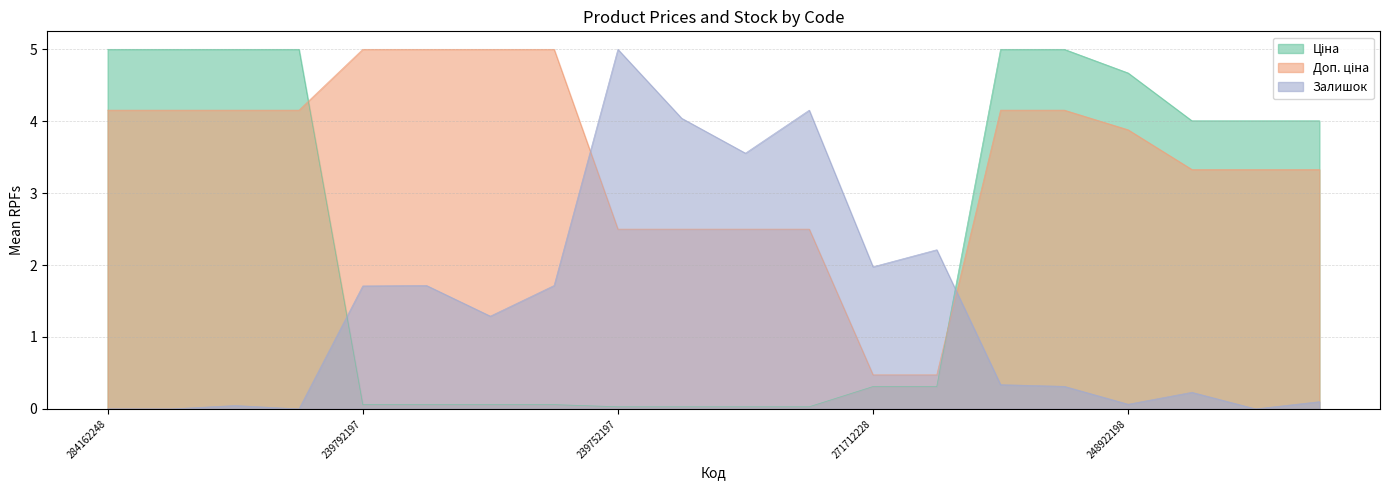

What is the sum of the Доп. ціна values at 248922198 and 284162248?

8.0